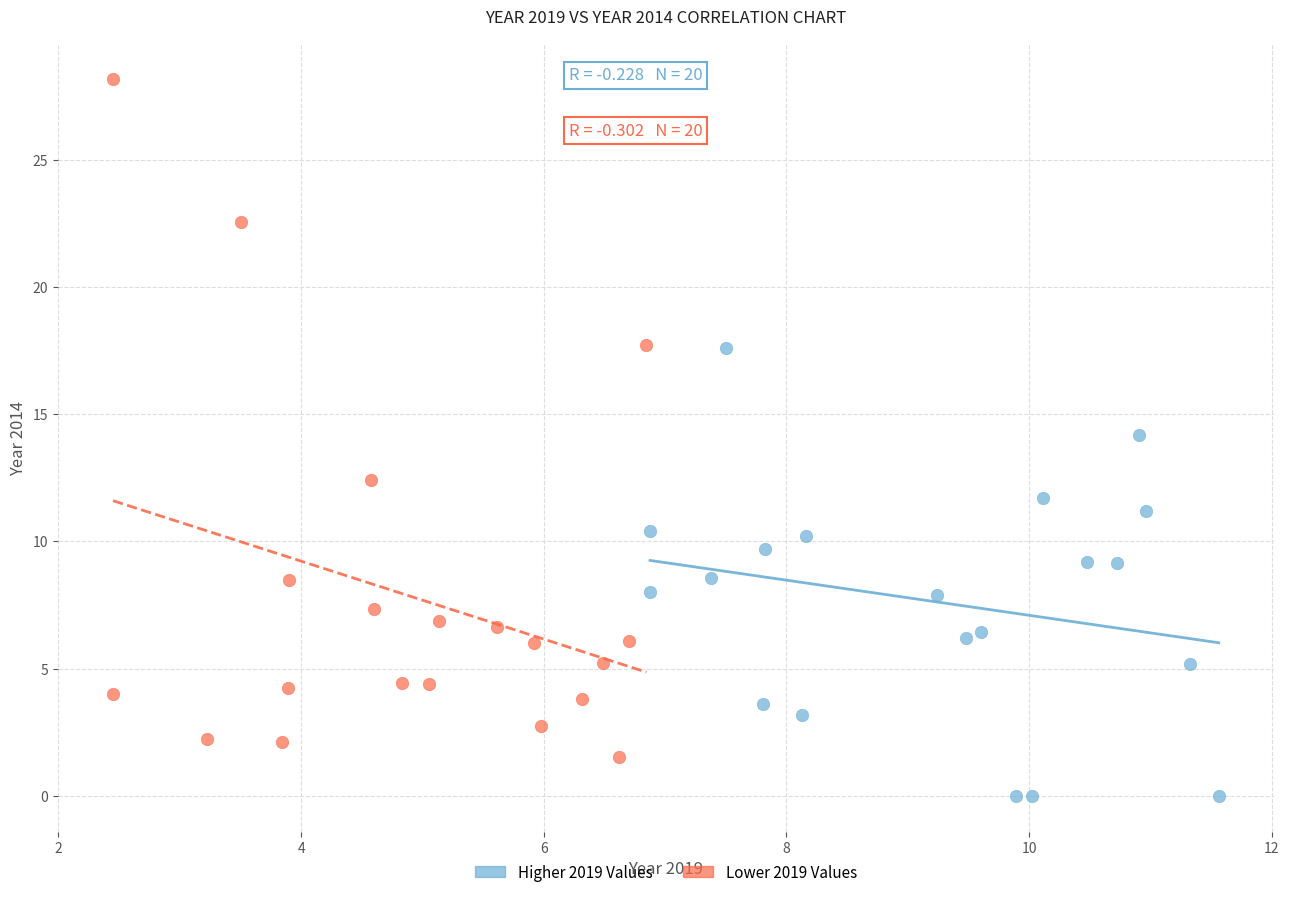

What are all the series names shown in the legend?

Higher 2019 Values, Lower 2019 Values